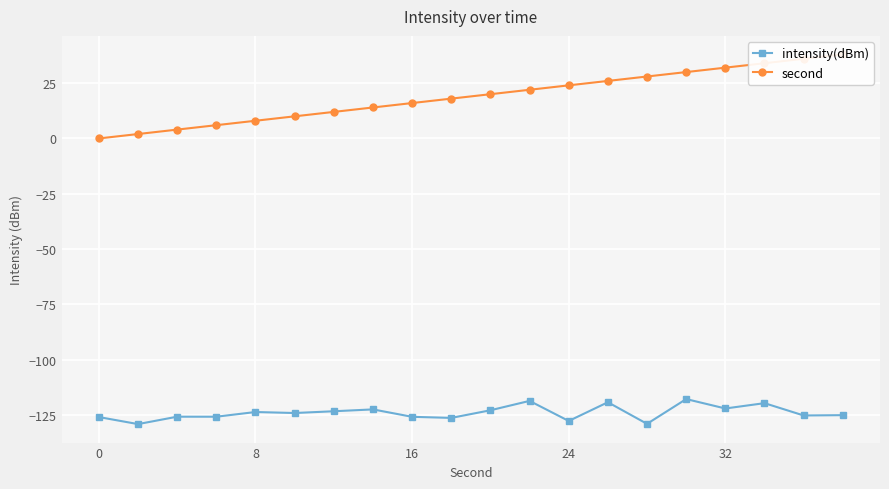

The intensity(dBm) series shows -125.8 at 16. True or false?

True